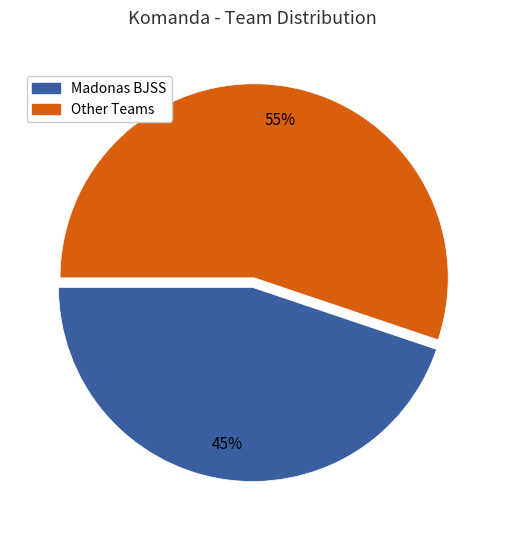

Is there any slice that represents more than half of the pie?

Yes